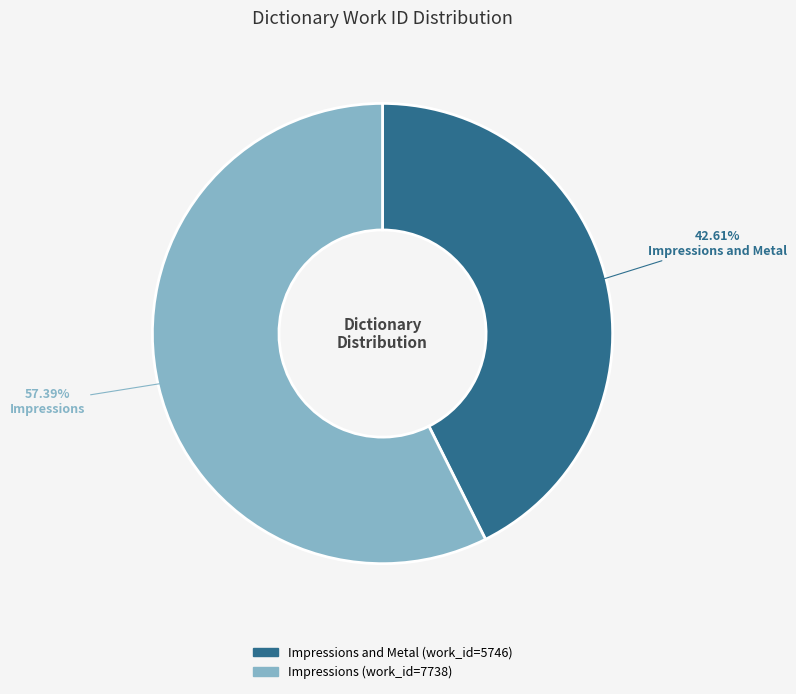

Is Impressions and Metal the majority of the pie?

No